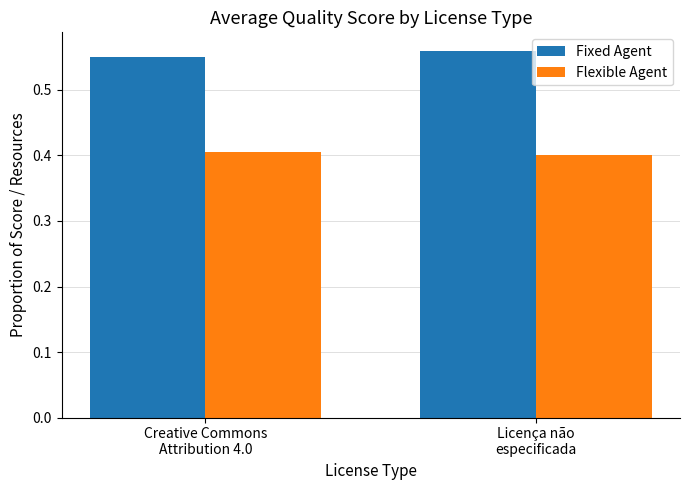

Which series has the largest total across all categories?

Fixed Agent